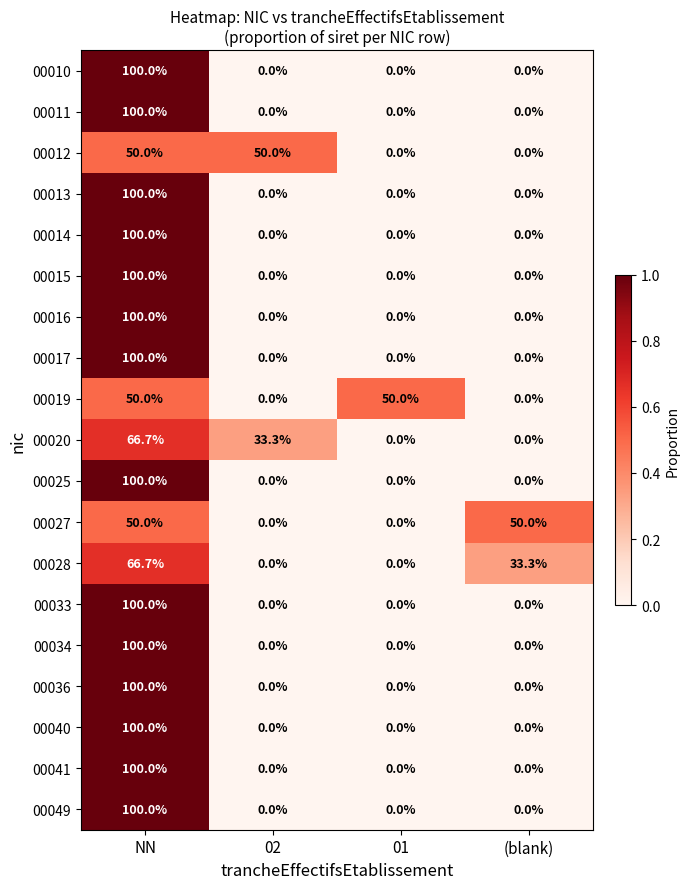

At which category is the sum across all series the highest?

NN